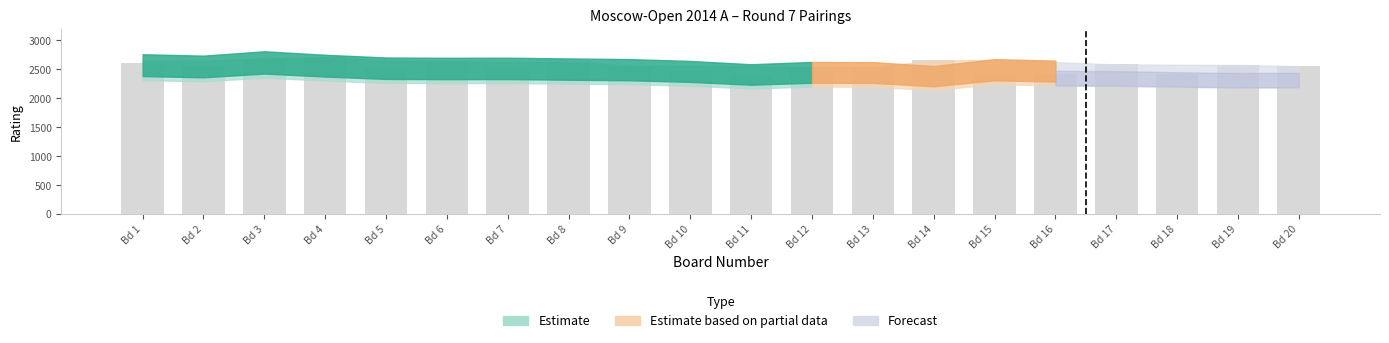

Approximately how many times larger is the value at Bd 10 compared to Bd 12?

1.0